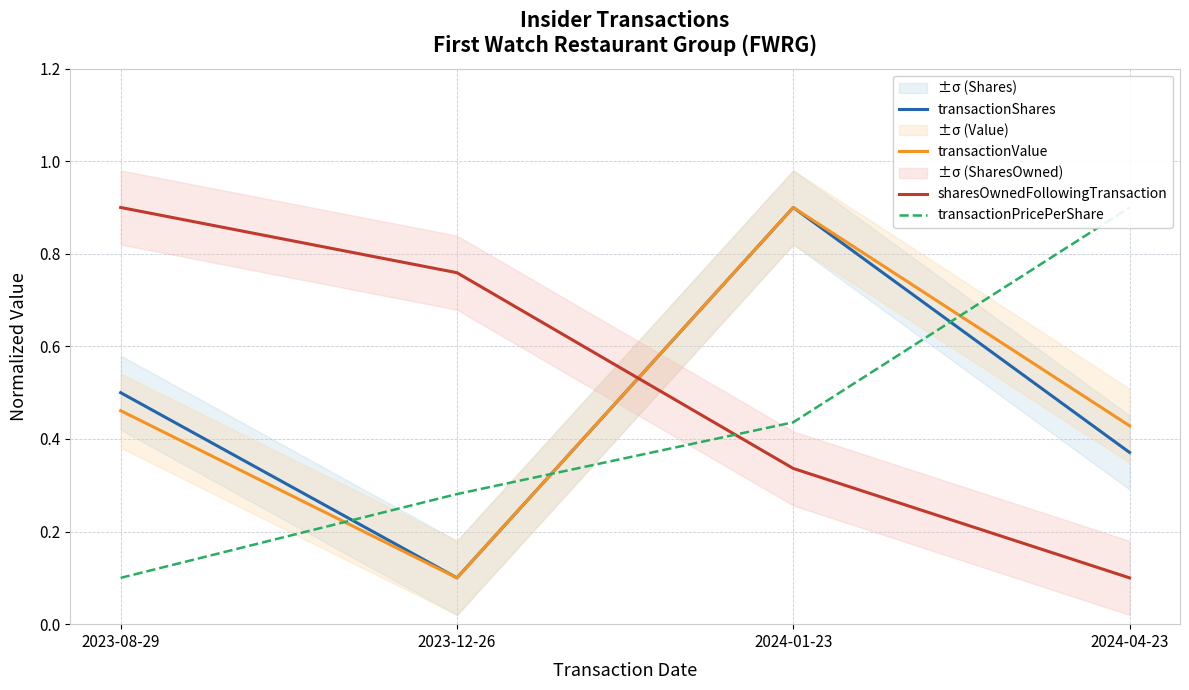

What is the spread (max minus min) of values at 2024-01-23?

0.6